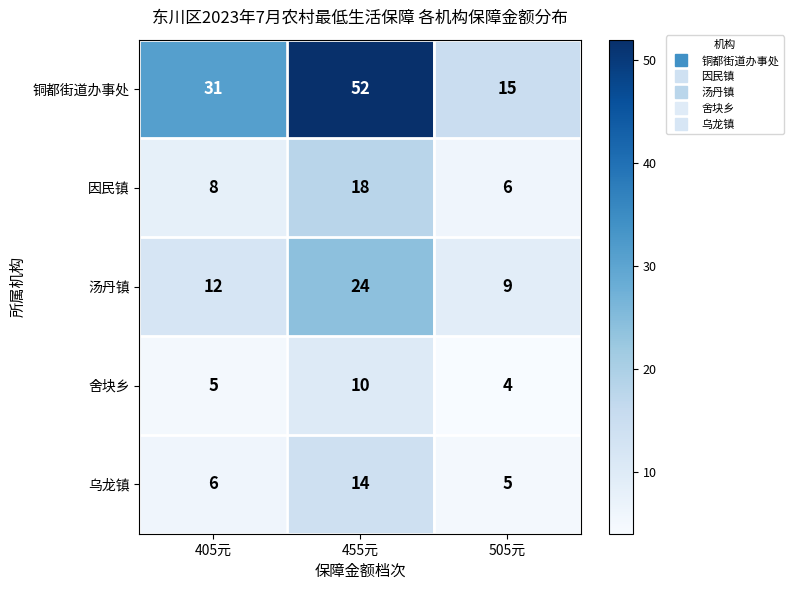

List the series in order of their peak value, lowest first.

舍块乡, 乌龙镇, 因民镇, 汤丹镇, 铜都街道办事处